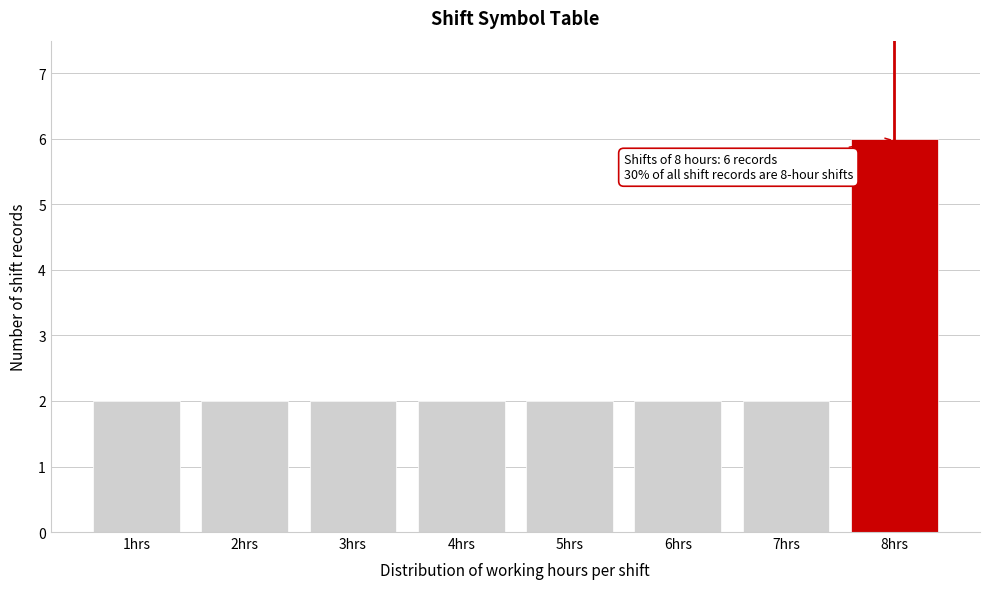

Over which range of the x-axis is the bar tallest?

7.5 to 8.5